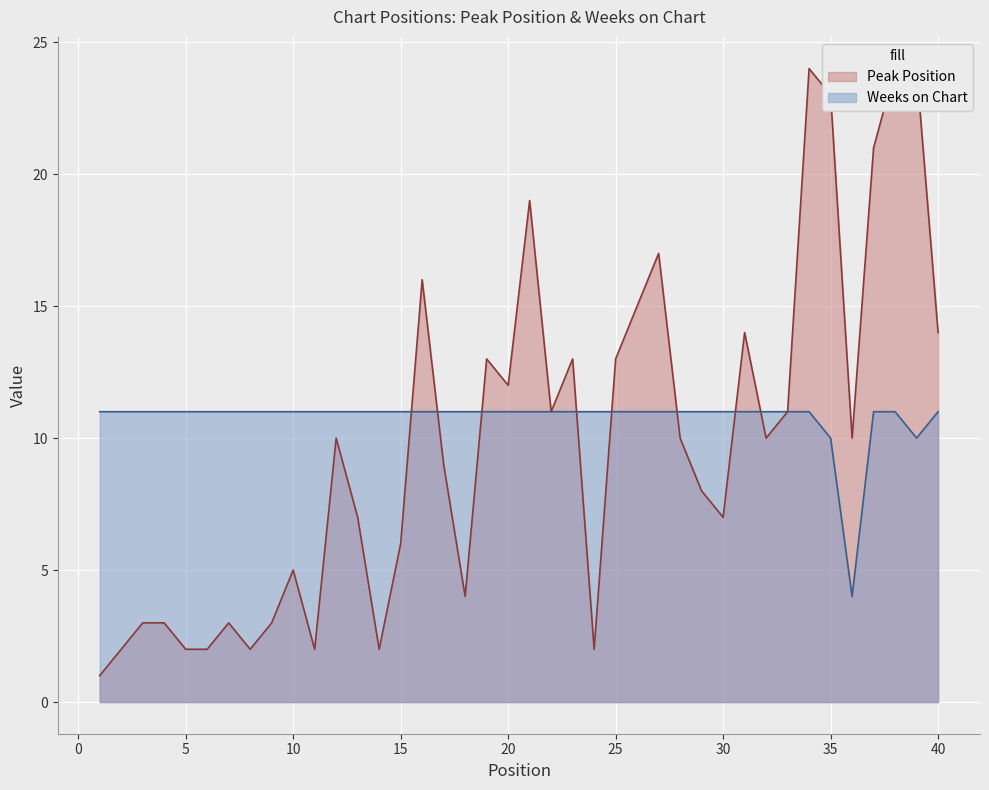

The Peak Position series shows 14 at 37. True or false?

False